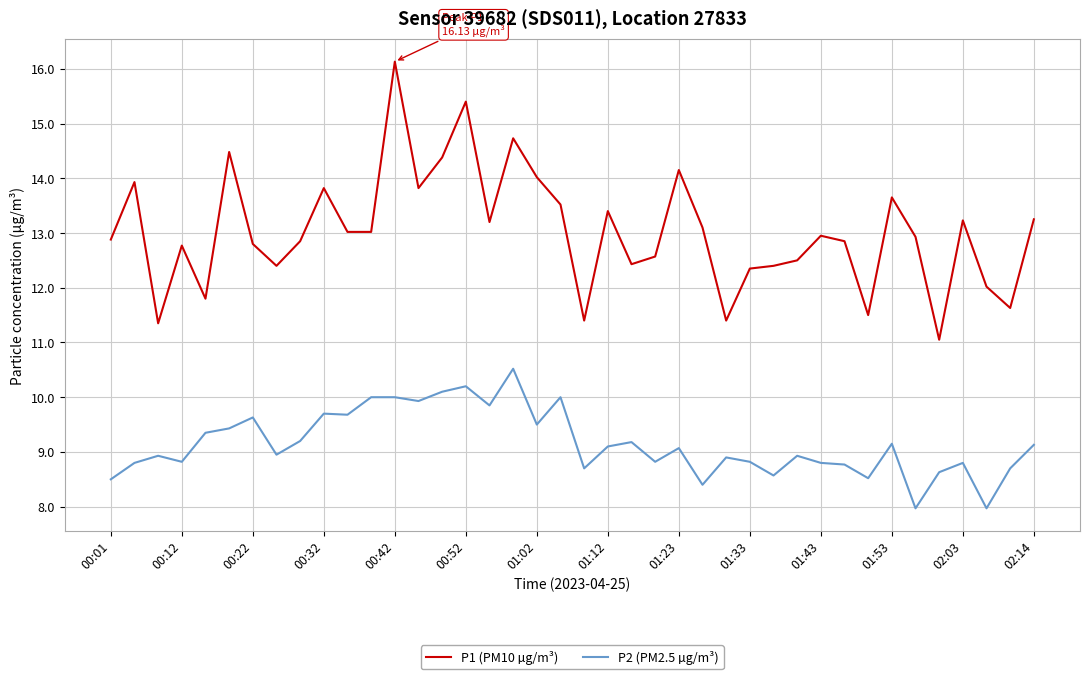

List the series in order of their peak value, lowest first.

P2 (PM2.5 µg/m³), P1 (PM10 µg/m³)